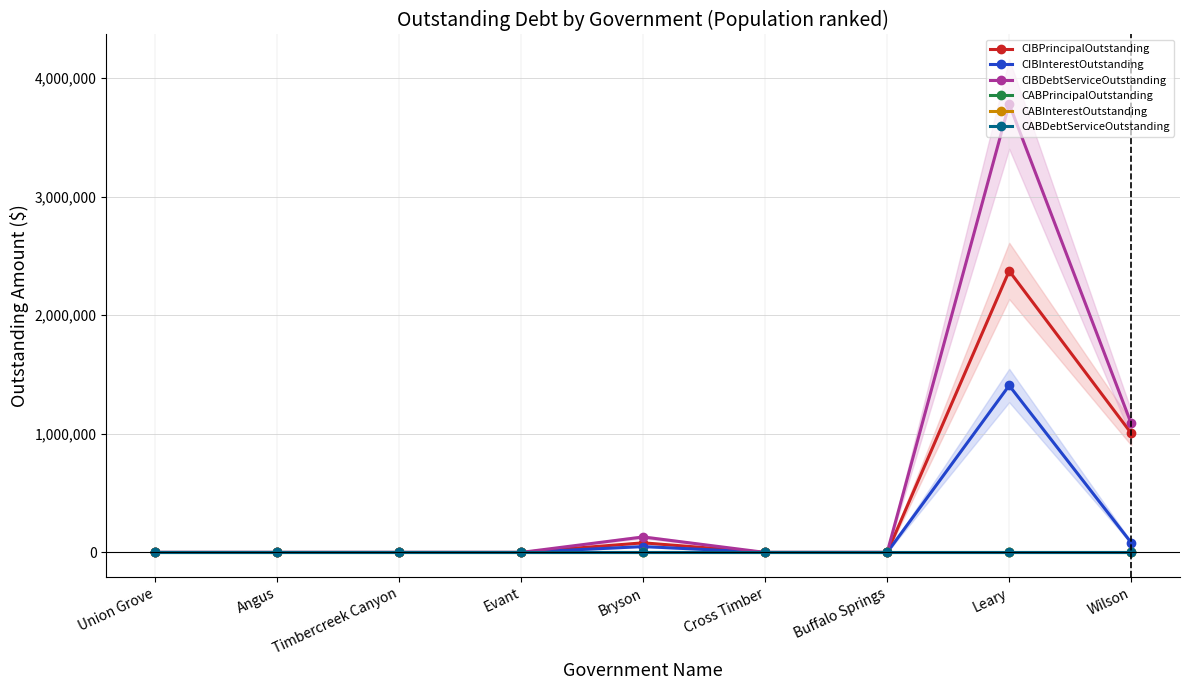

The CABInterestOutstanding series shows 0.0 at Wilson. True or false?

True